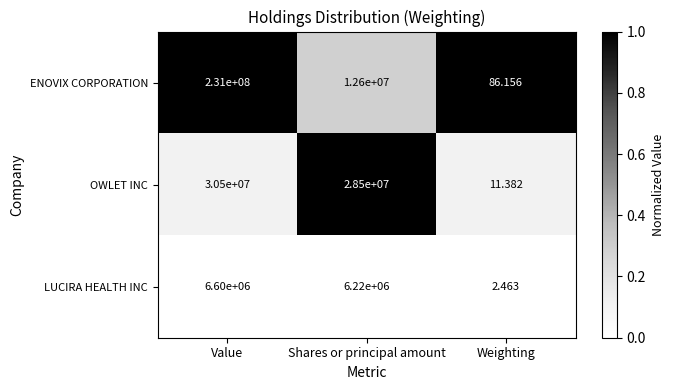

Which category has the lowest value across all series?

Weighting